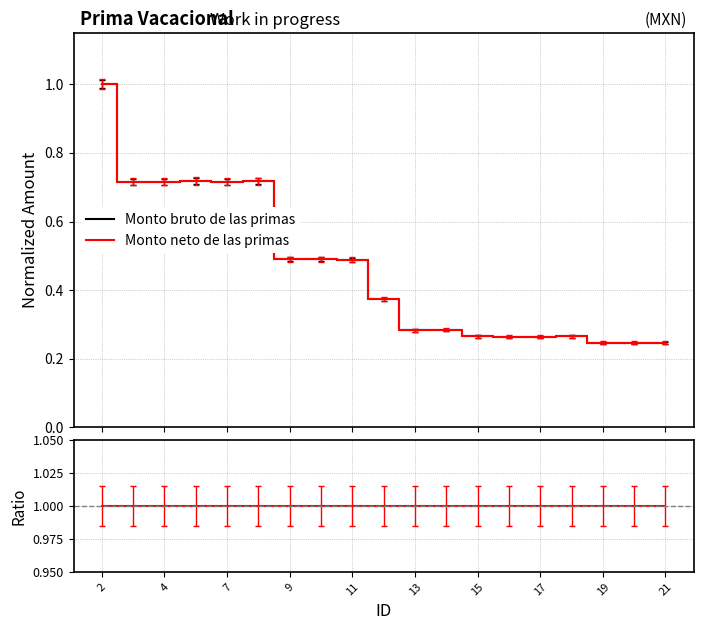

Between 13 and 17, which is larger?

13